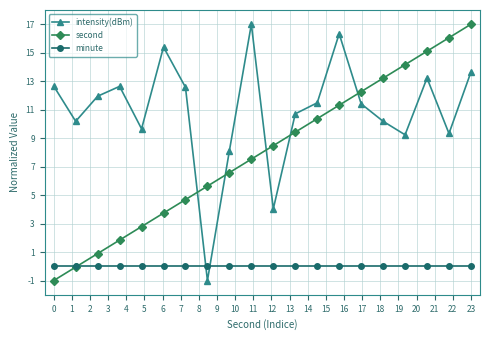

At how many categories does at least one series exceed 13?

8